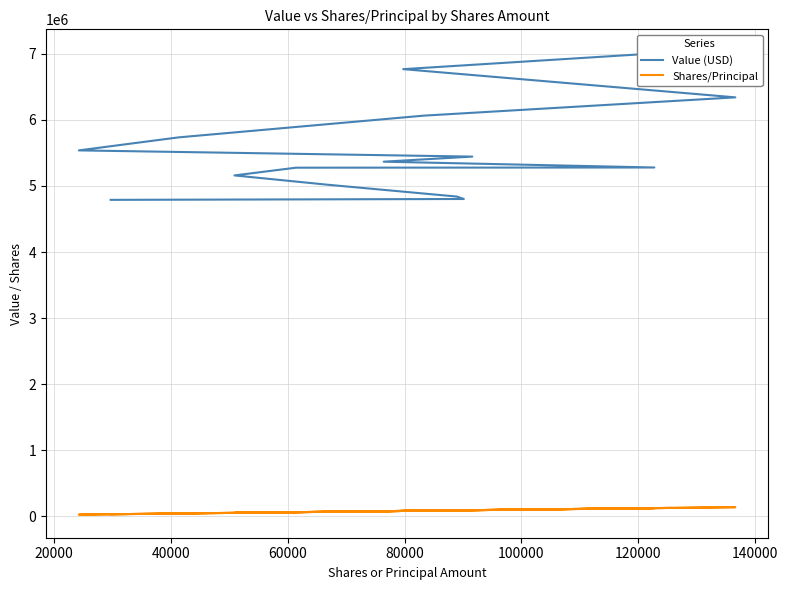

What is the minimum value for Shares/Principal?

24210